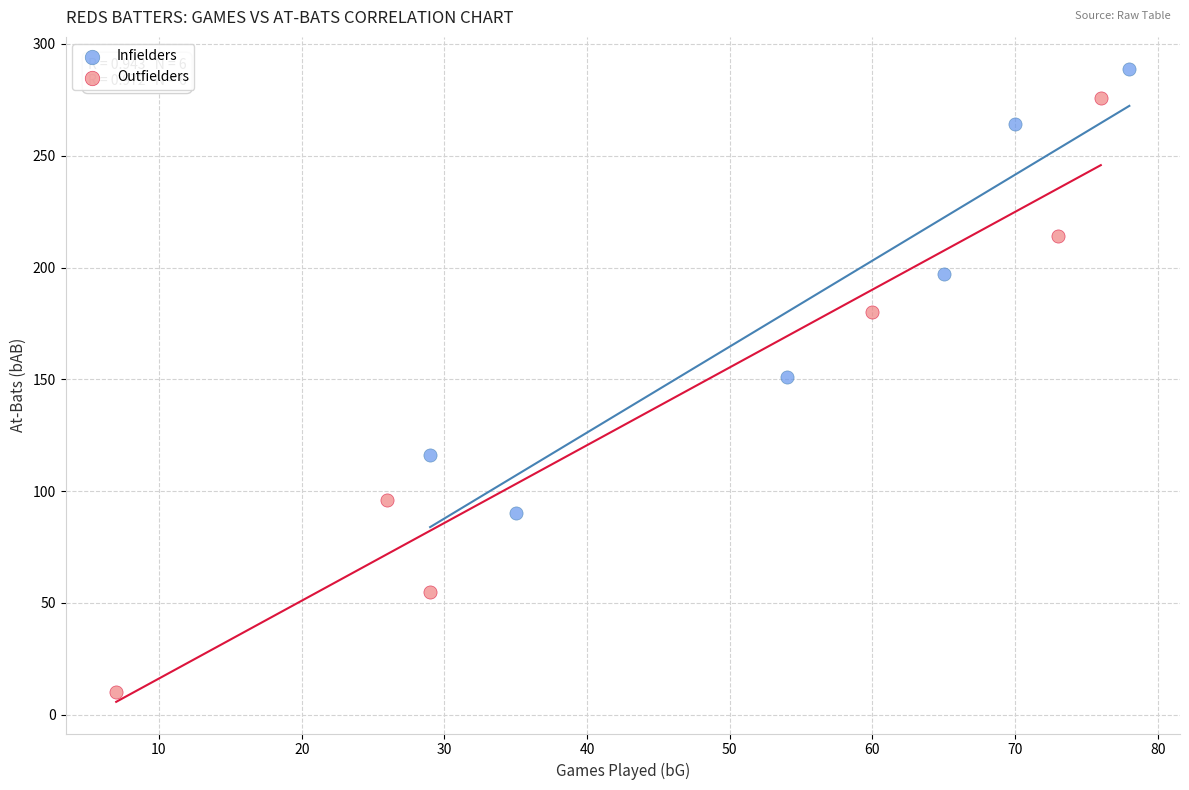

Which series reaches the maximum Y coordinate?

Infielders